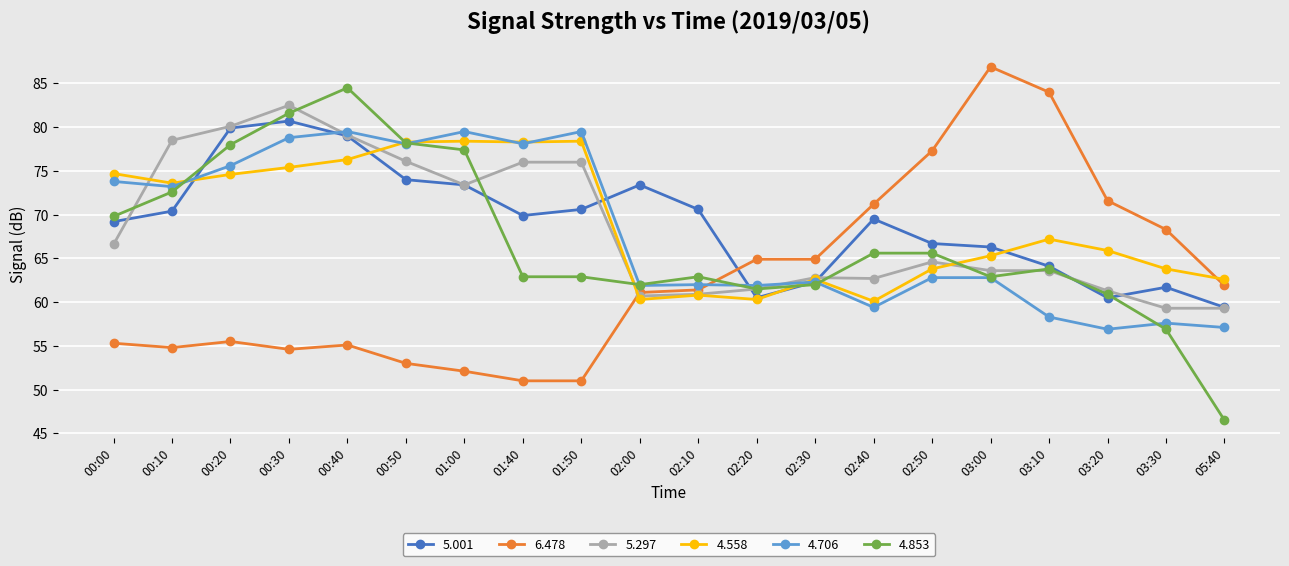

What position from the left is 00:40?

5